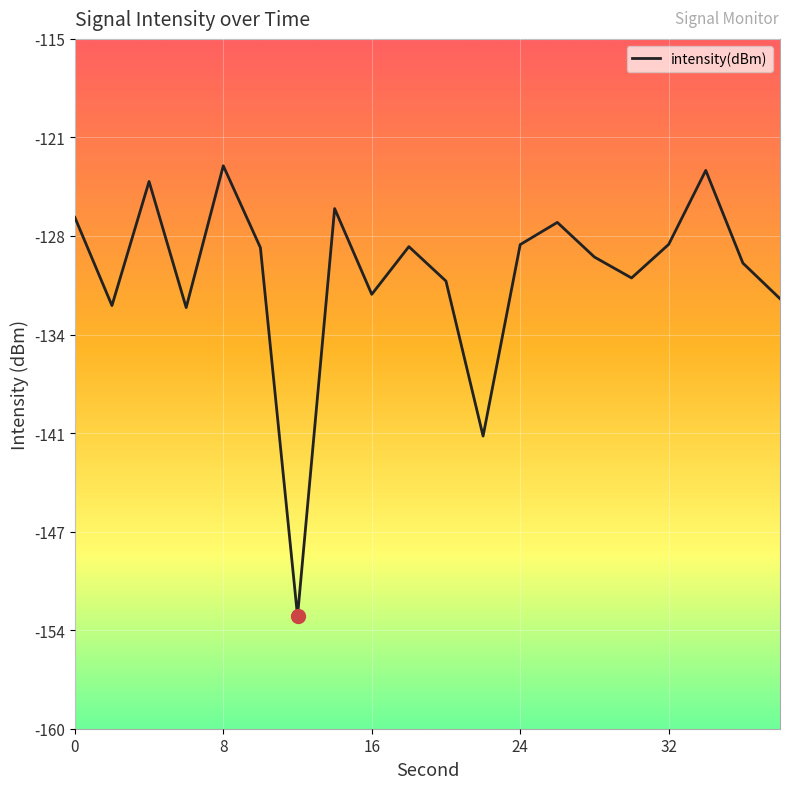

What is the difference between the maximum and minimum values?

29.4